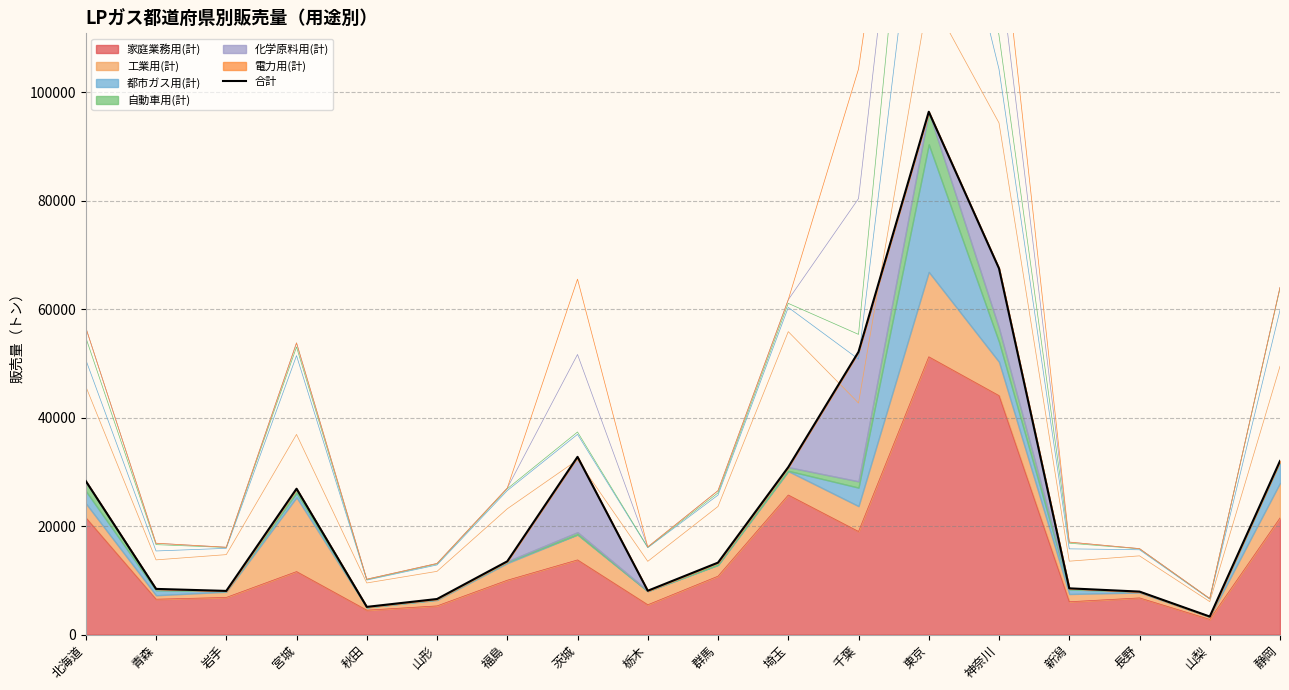

What is the difference between the maximum and minimum values?

93100